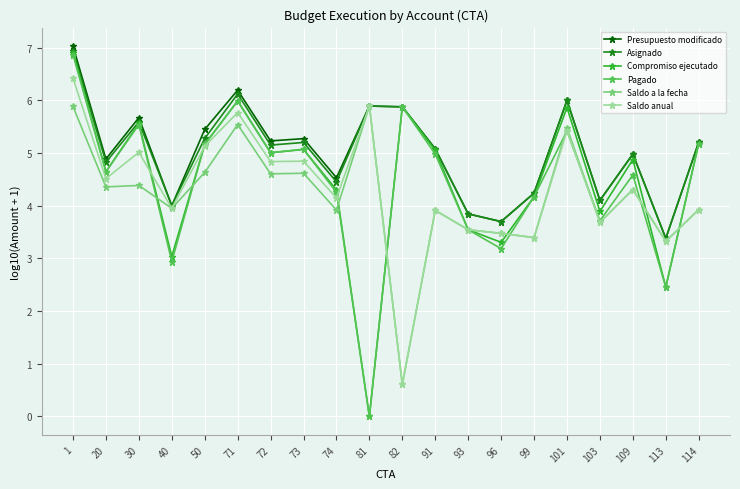

The Saldo a la fecha series shows 7.3 at 71. True or false?

False